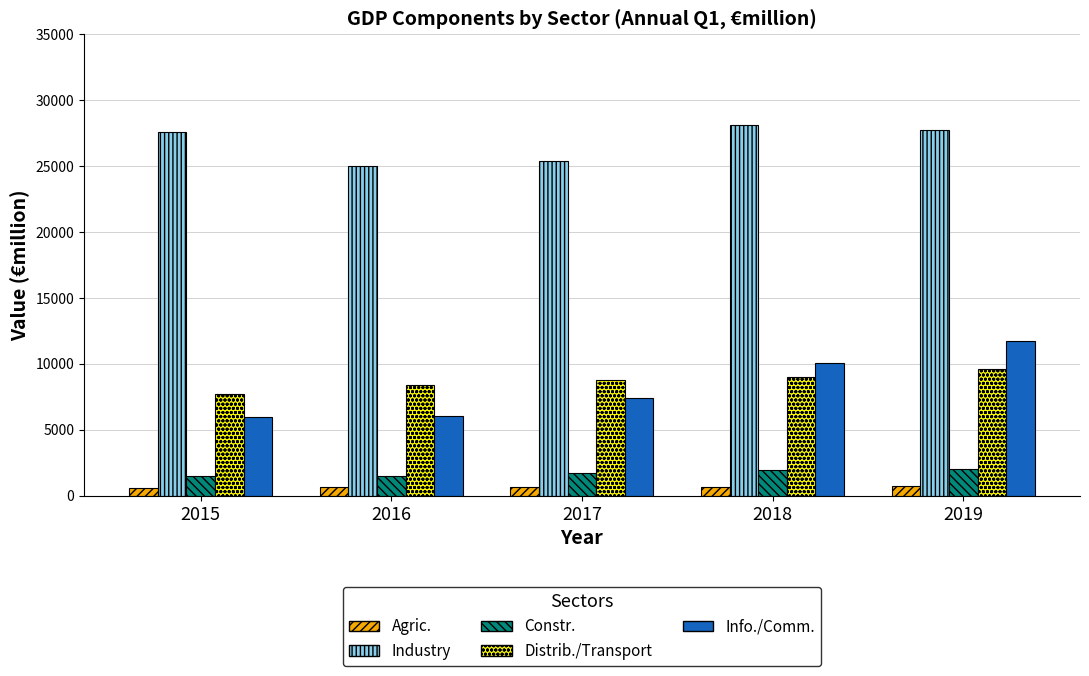

What is the spread (max minus min) of values at 2017?

24697.1